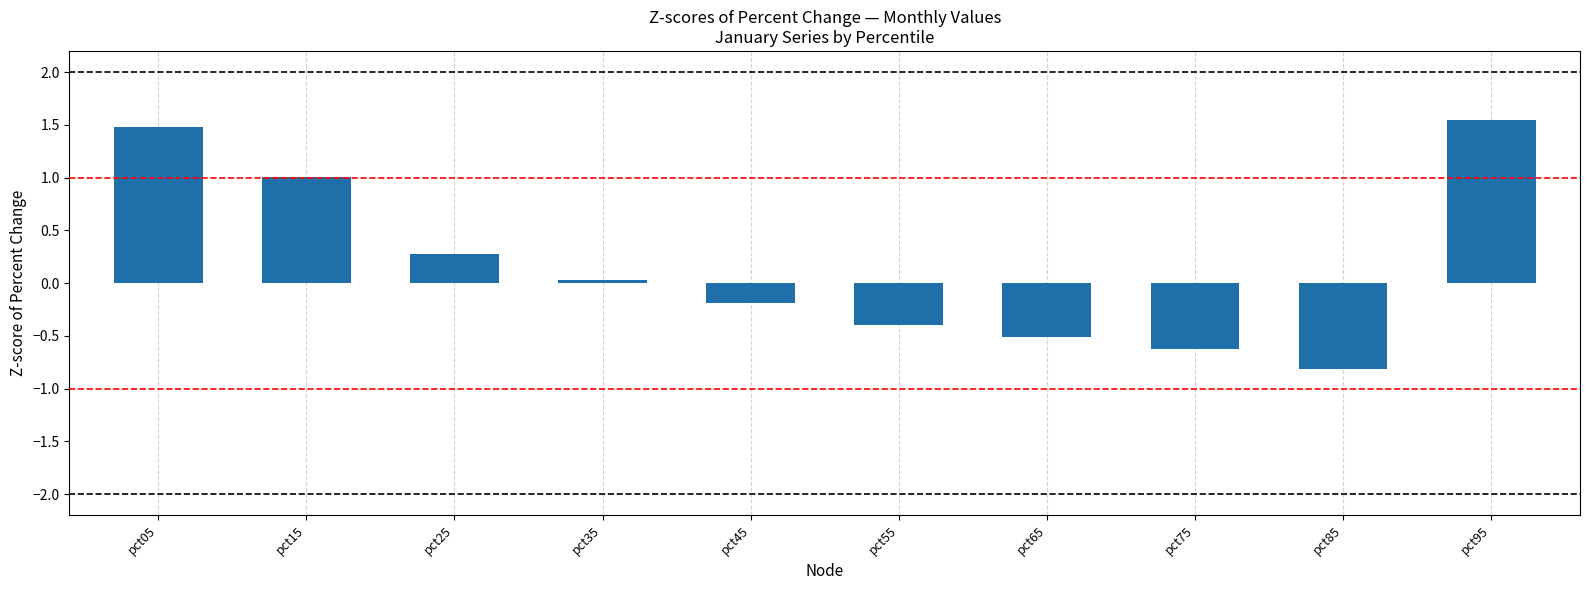

How many series are shown in this chart?

1